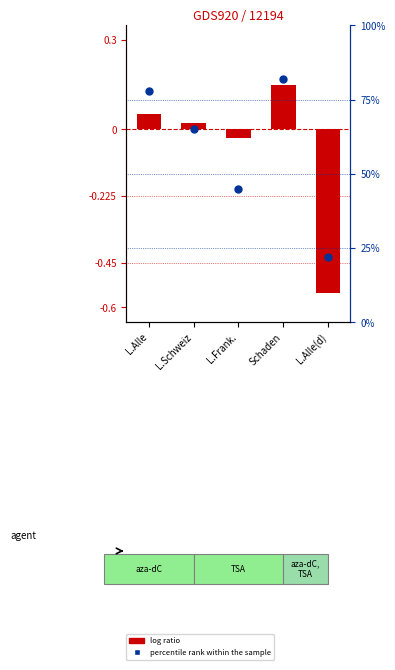

At how many categories does at least one series exceed 0?

5